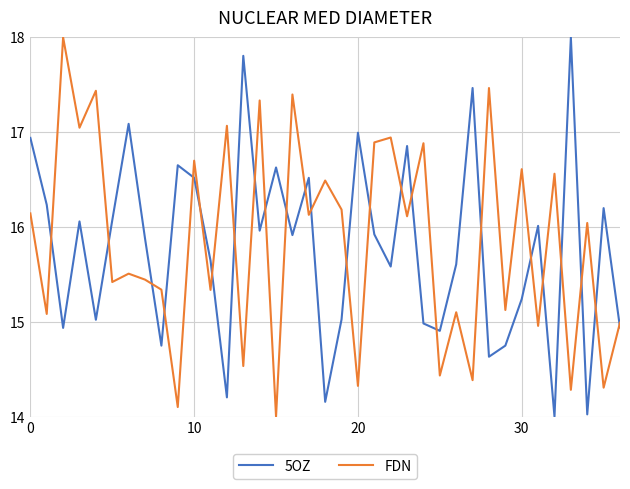

True or false: FDN and 5OZ cross at least once.

True